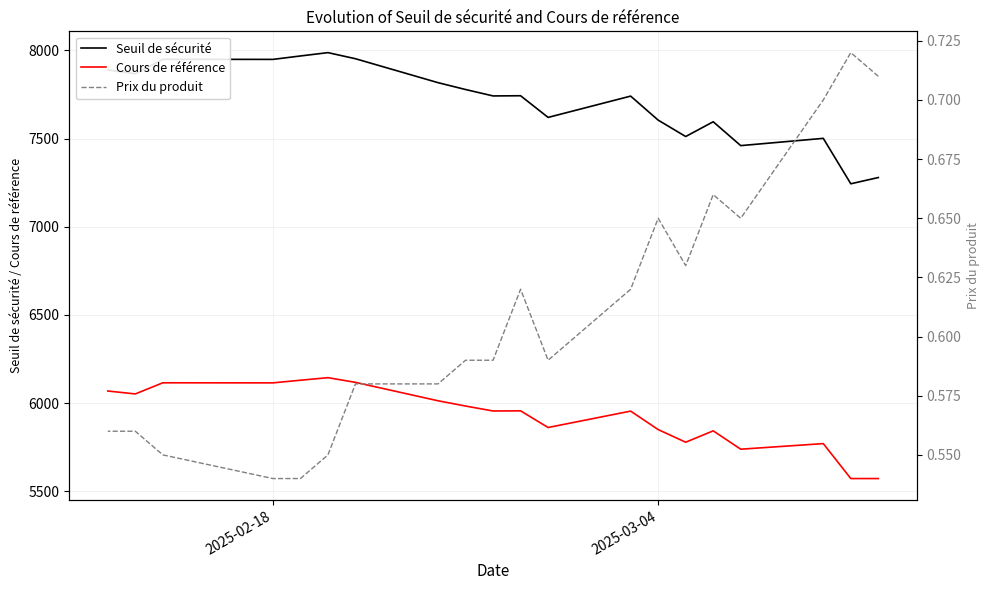

Does the chart have visible grid lines?

Yes